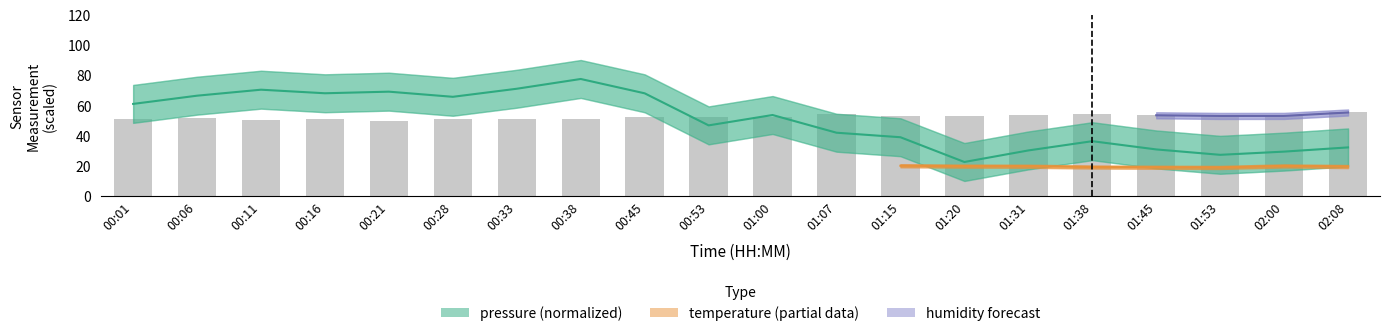

Which has a higher value, 00:11 or 02:00?

00:11